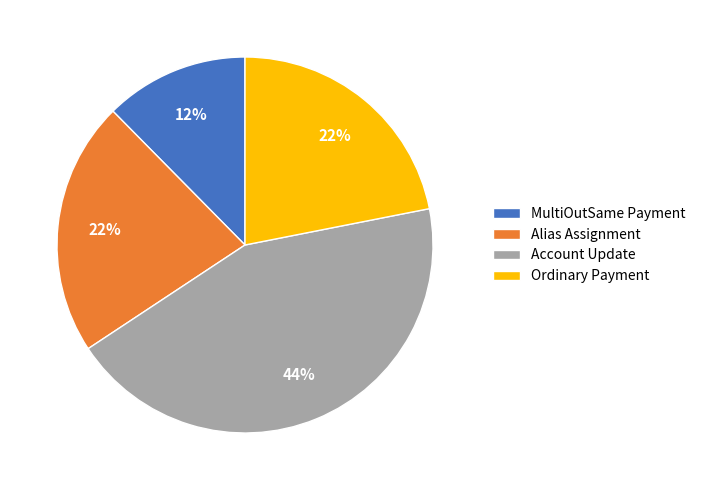

Approximately how many times larger is the value at Account Update compared to Alias Assignment?

2.0